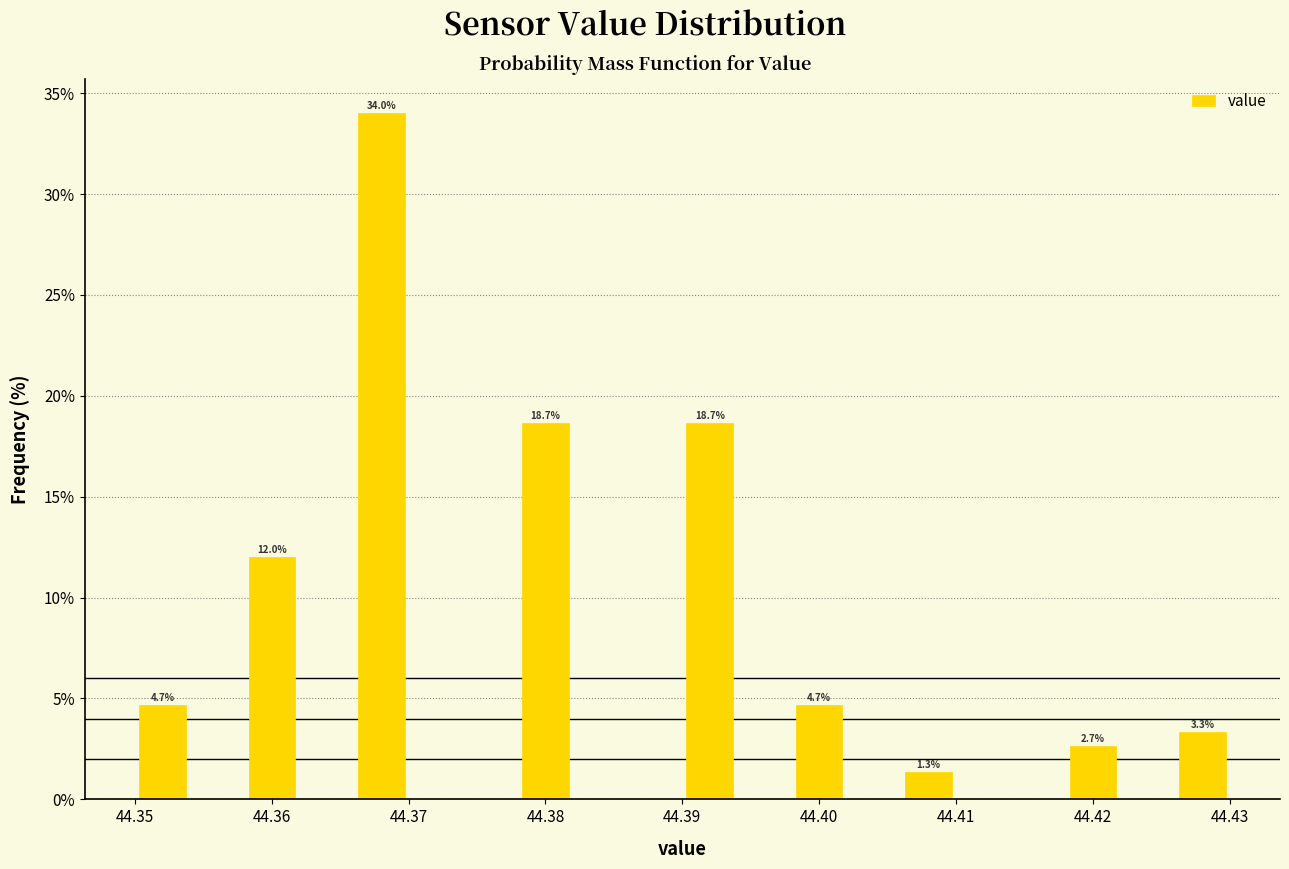

Which range on the x-axis has the tallest bar?

44.366 to 44.370